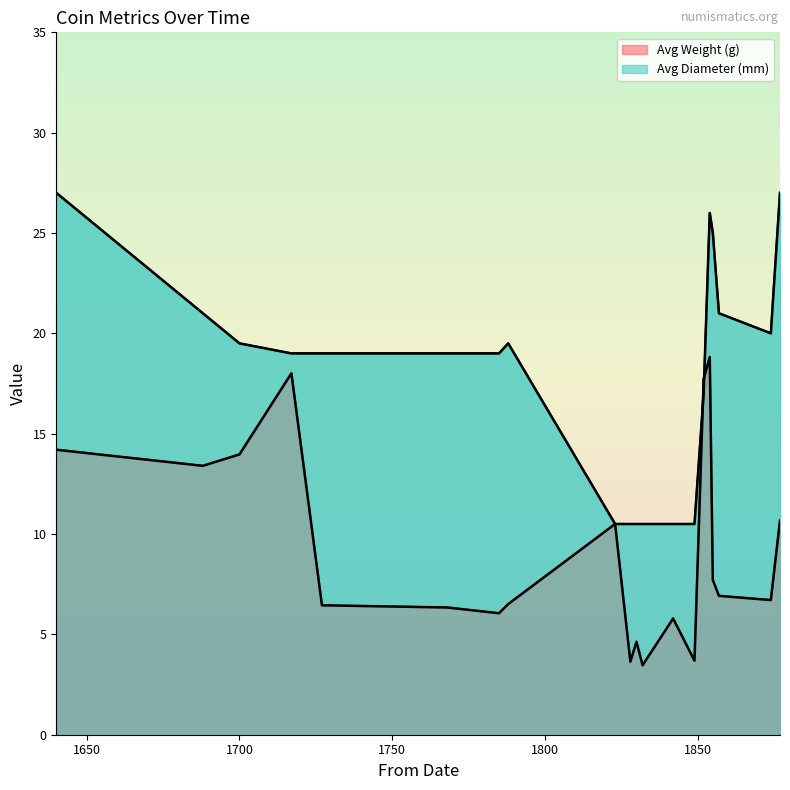

Does the chart display data point markers on the line(s)?

No